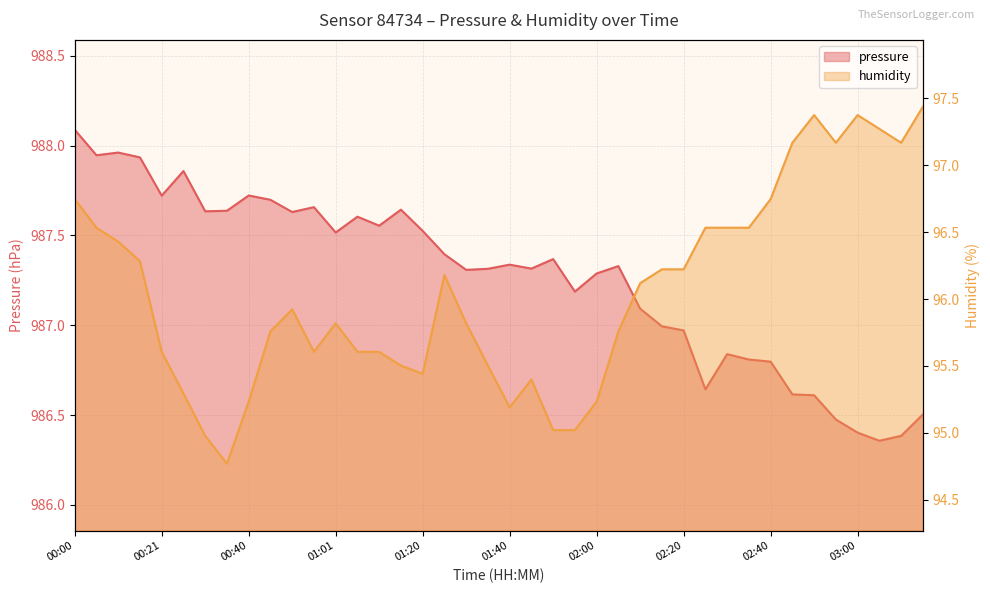

Where does the pressure series first go above 987?

00:00